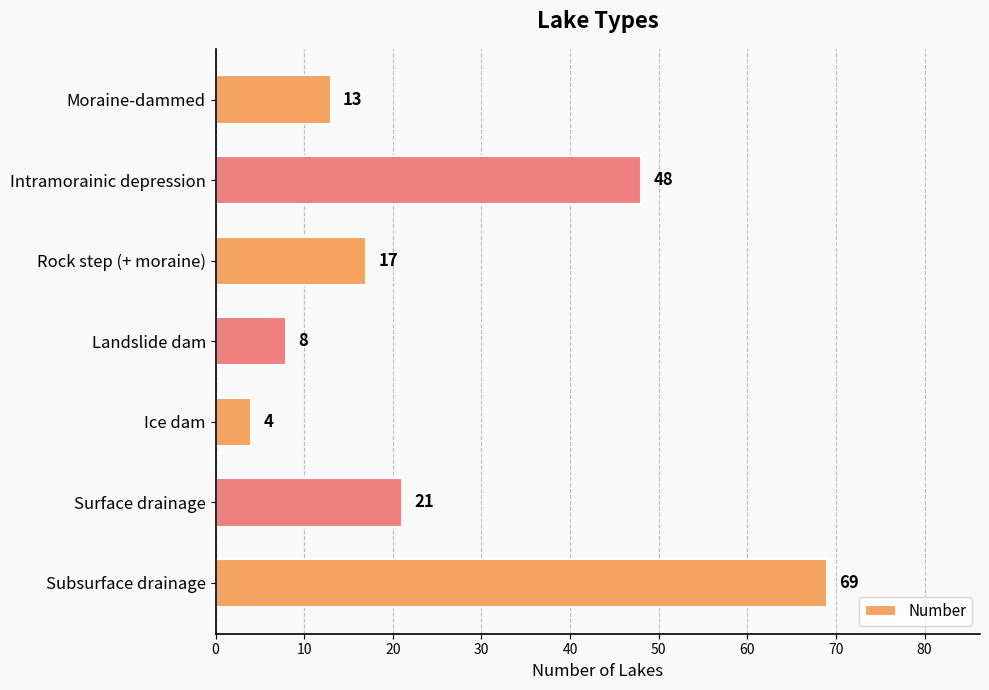

Rank the categories by value from lowest to highest.

Ice dam, Landslide dam, Moraine-dammed, Rock step (+ moraine), Surface drainage, Intramorainic depression, Subsurface drainage